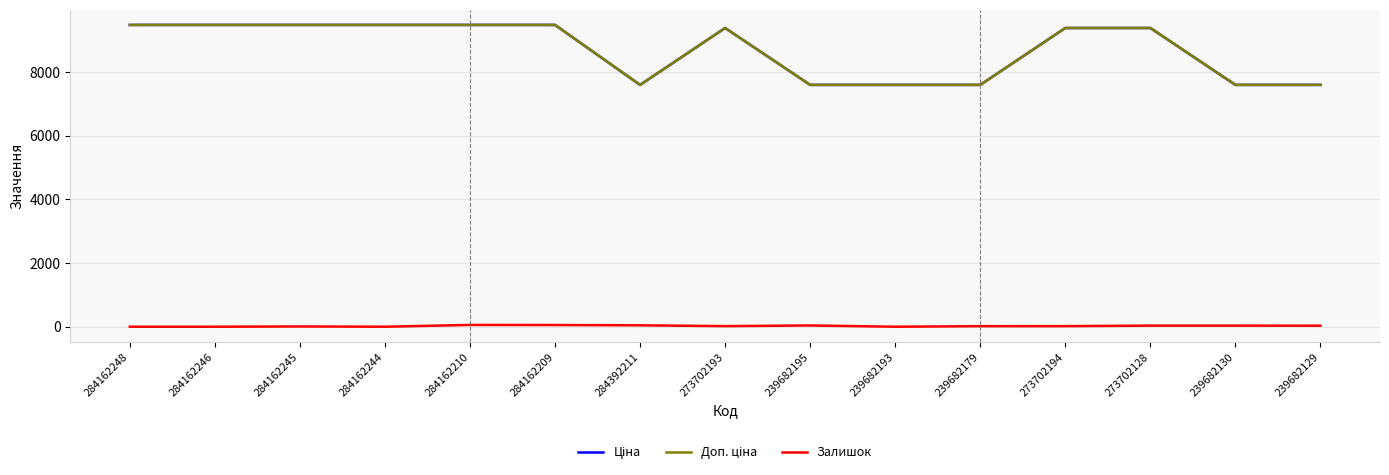

Does the chart display data point markers on the line(s)?

No